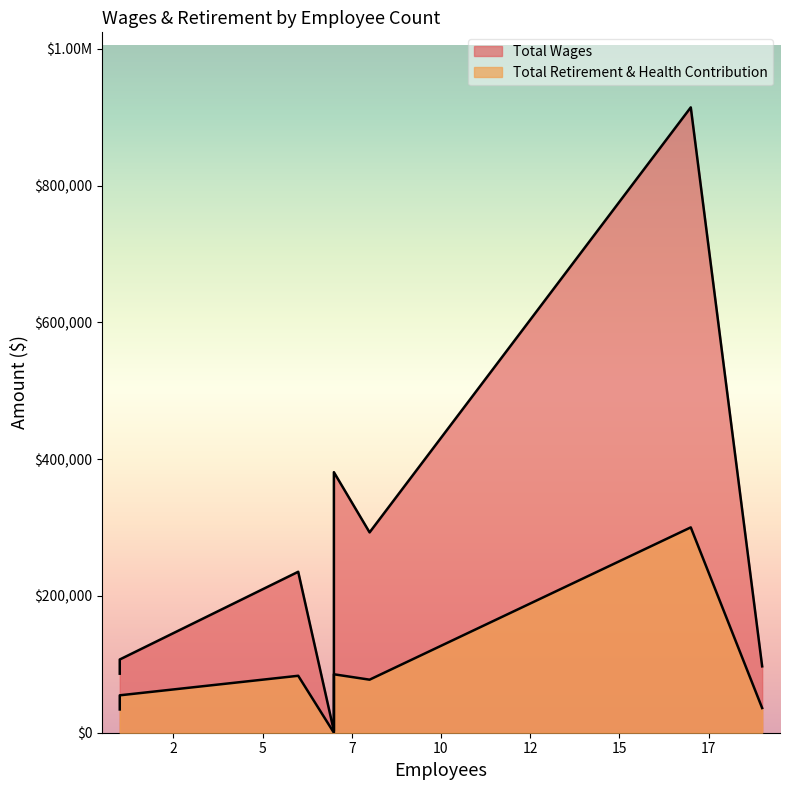

True or false: Total Retirement & Health Contribution and Total Wages cross at least once.

False